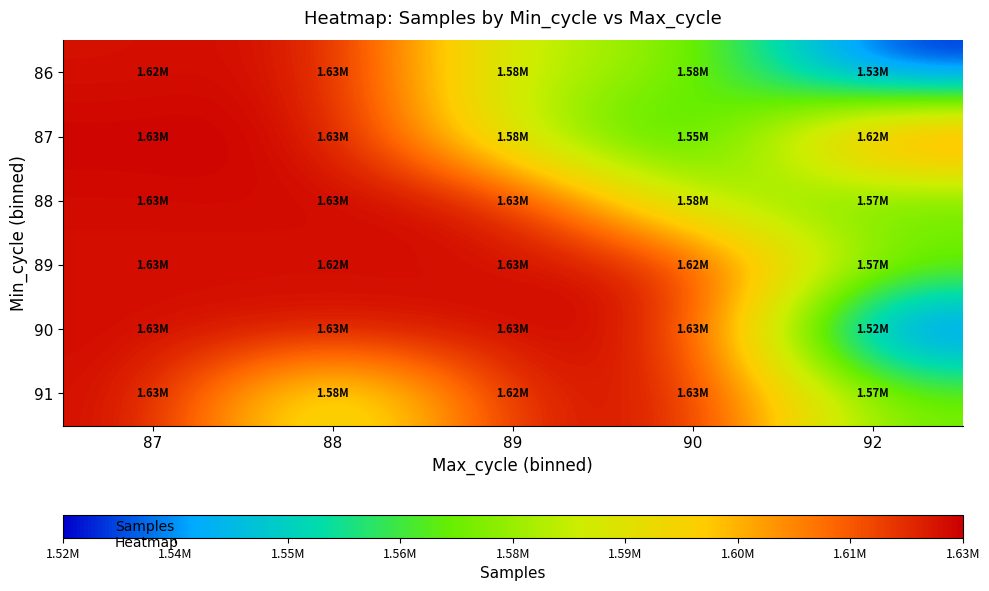

At 87, list the series in order from smallest to largest.

86, 89, 90, 88, 91, 87